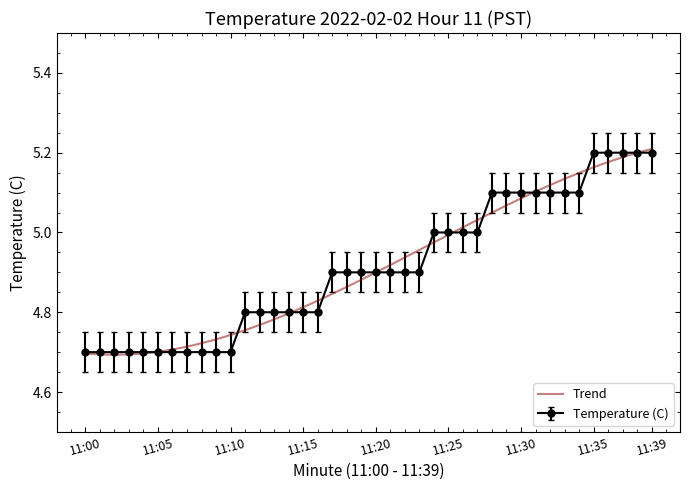

True or false: there are more than 1 points higher than both neighbors.

False